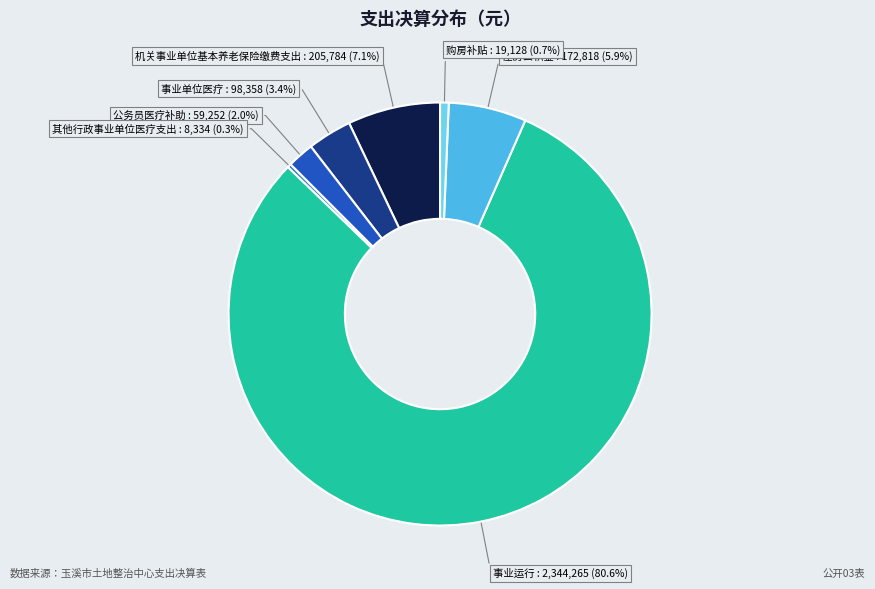

Is there a majority slice in this chart?

Yes